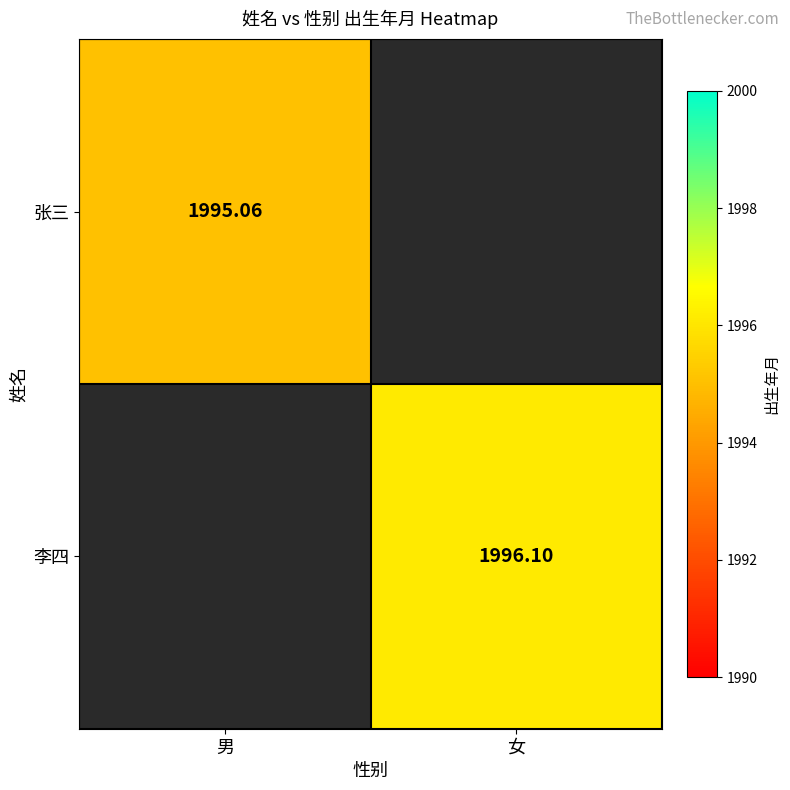

What is the minimum value for 张三?

1995.1